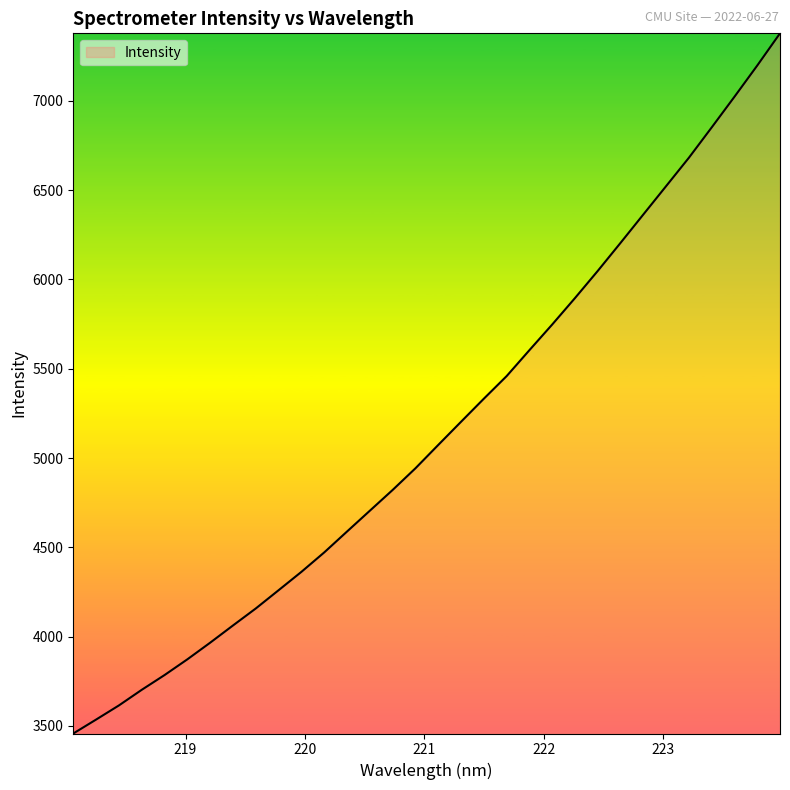

What is the maximum value shown in the chart?

7378.4